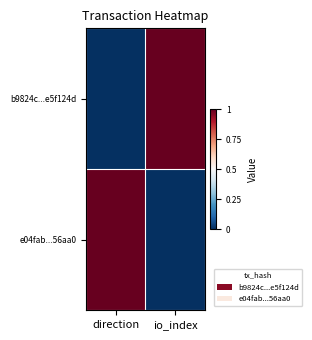

Reading left to right, what are all the values shown in this chart?

b9824c...e5f124d: direction=0.0	io_index=1.0
e04fab...56aa0: direction=1.0	io_index=0.0